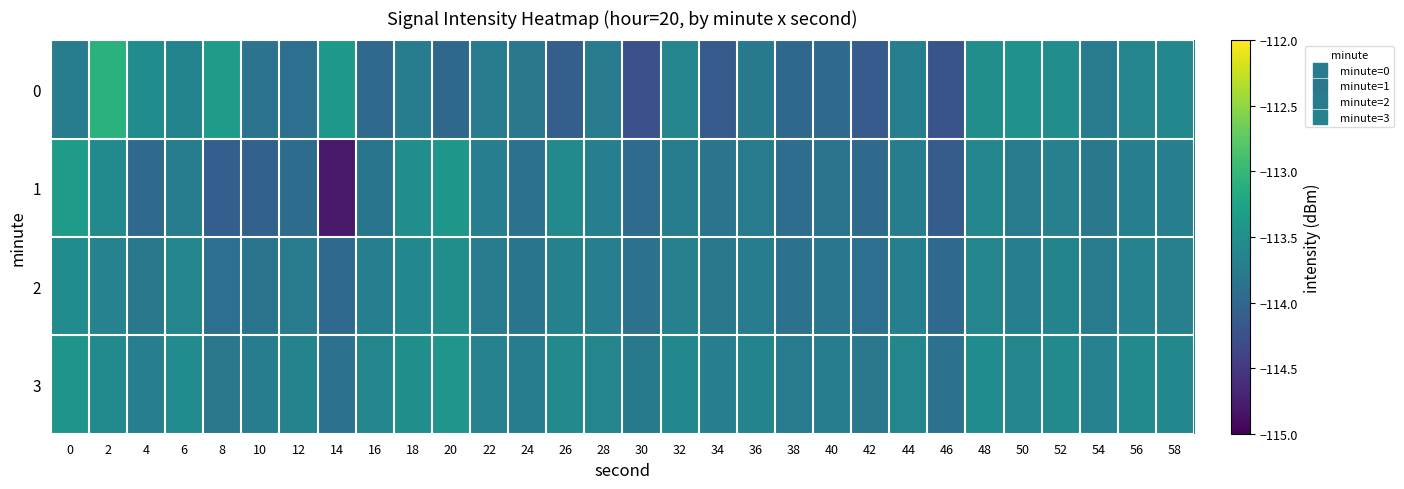

Reading left to right, list all the values displayed in this chart.

0: 0=-113.7	2=-113.1	4=-113.5	6=-113.7	8=-113.3	10=-113.9	12=-113.9	14=-113.4	16=-114.0	18=-113.7	20=-114.0	22=-113.8	24=-113.8	26=-114.1	28=-113.8	30=-114.3	32=-113.6	34=-114.2	36=-113.8	38=-114.0	40=-114.0	42=-114.1	44=-113.7	46=-114.2	48=-113.5	50=-113.5	52=-113.5	54=-113.8	56=-113.6	58=-113.6
1: 0=-113.3	2=-113.6	4=-114.0	6=-113.7	8=-114.1	10=-114.1	12=-113.9	14=-114.8	16=-113.8	18=-113.5	20=-113.4	22=-113.7	24=-113.9	26=-113.6	28=-113.7	30=-114.0	32=-113.7	34=-113.8	36=-113.8	38=-113.9	40=-113.8	42=-114.0	44=-113.7	46=-114.1	48=-113.6	50=-113.8	52=-113.7	54=-113.8	56=-113.7	58=-113.7
2: 0=-113.5	2=-113.7	4=-113.8	6=-113.6	8=-113.9	10=-113.8	12=-113.8	14=-114.0	16=-113.7	18=-113.6	20=-113.5	22=-113.8	24=-113.8	26=-113.7	28=-113.7	30=-113.9	32=-113.7	34=-113.8	36=-113.7	38=-113.9	40=-113.8	42=-113.9	44=-113.7	46=-114.0	48=-113.6	50=-113.7	52=-113.7	54=-113.8	56=-113.7	58=-113.7
3: 0=-113.5	2=-113.6	4=-113.7	6=-113.5	8=-113.8	10=-113.7	12=-113.7	14=-113.9	16=-113.6	18=-113.5	20=-113.4	22=-113.7	24=-113.7	26=-113.6	28=-113.6	30=-113.8	32=-113.6	34=-113.7	36=-113.7	38=-113.8	40=-113.7	42=-113.8	44=-113.6	46=-113.9	48=-113.5	50=-113.6	52=-113.6	54=-113.7	56=-113.6	58=-113.6